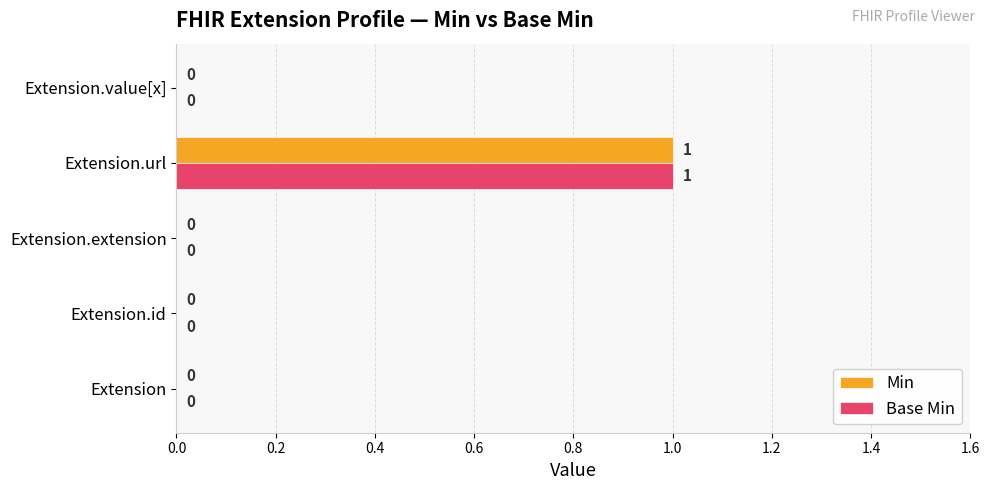

Which category has the highest value across all series?

Extension.url